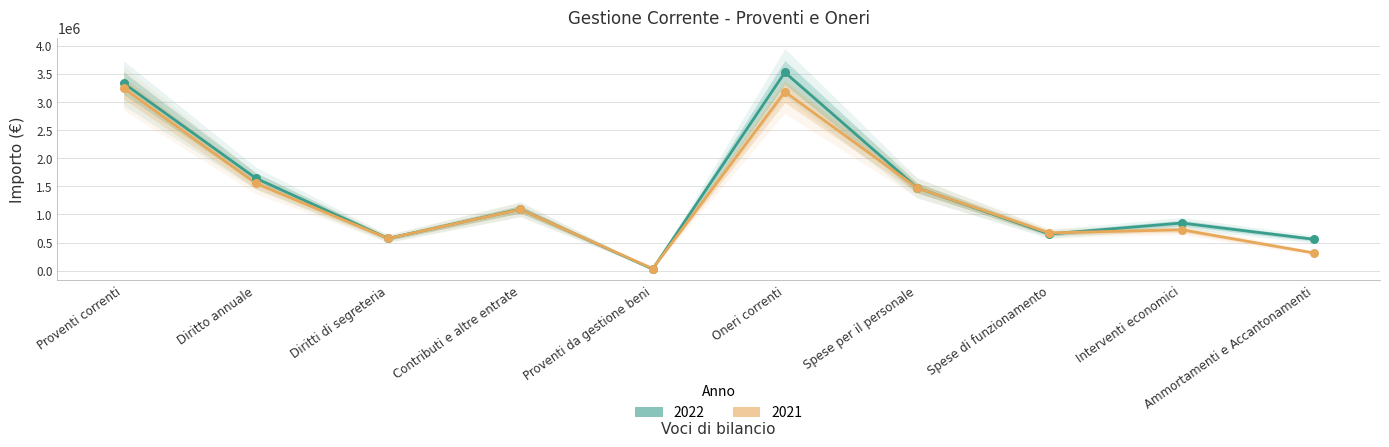

Which series has the largest total across all categories?

2022